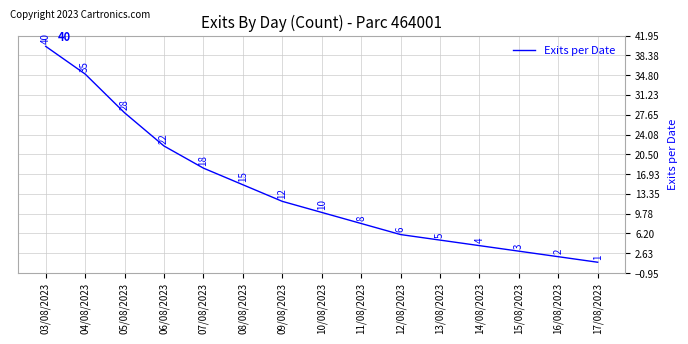

List the labels in order of value, smallest first.

17/08/2023, 16/08/2023, 15/08/2023, 14/08/2023, 13/08/2023, 12/08/2023, 11/08/2023, 10/08/2023, 09/08/2023, 08/08/2023, 07/08/2023, 06/08/2023, 05/08/2023, 04/08/2023, 03/08/2023